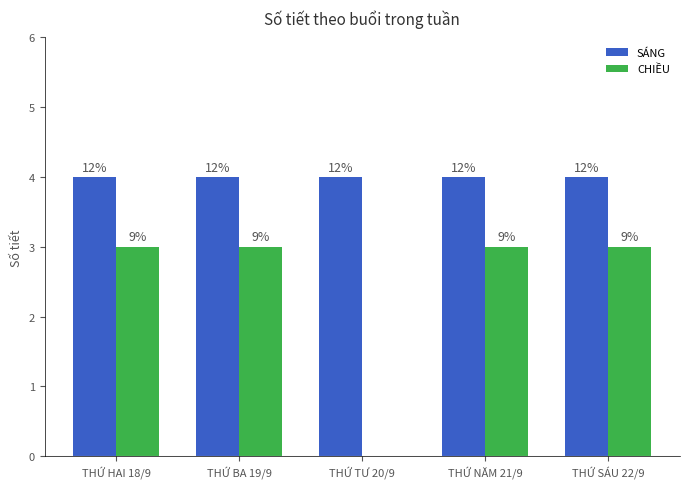

Between THỨ SÁU 22/9 and THỨ TƯ 20/9, which is larger?

THỨ SÁU 22/9